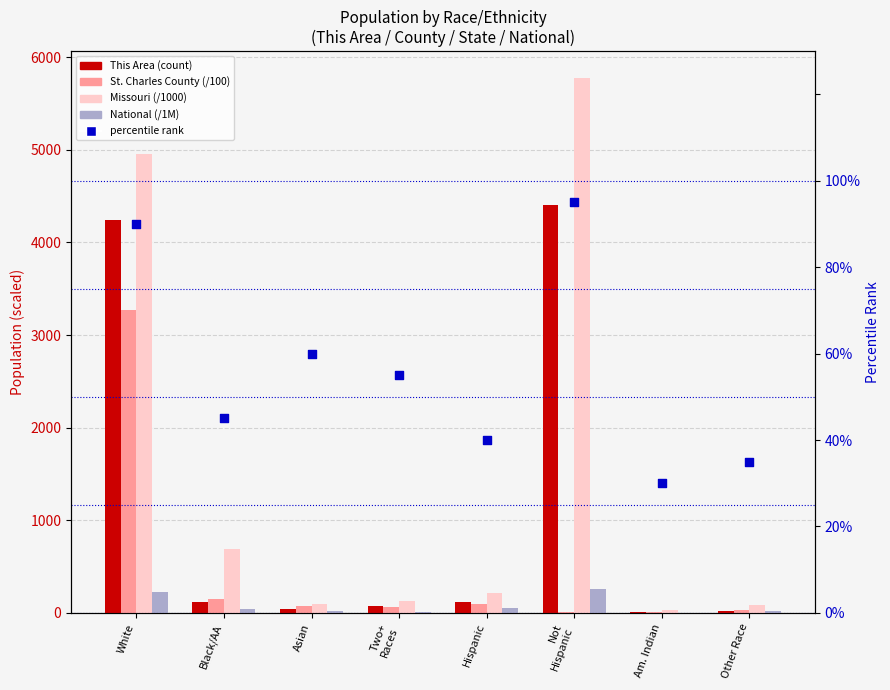

Which series contains the highest Y value?

Missouri (/1000)